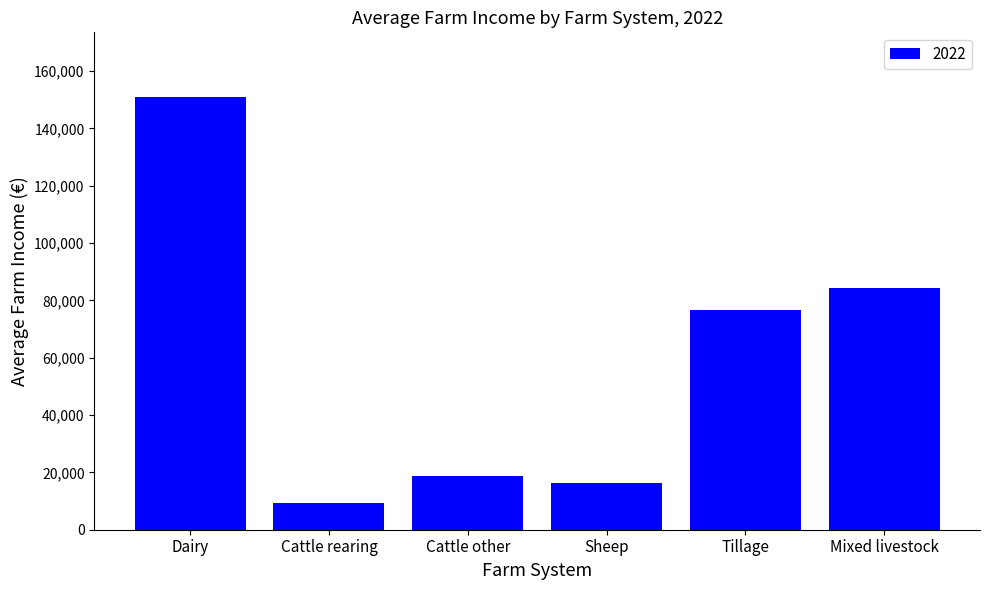

What is the label of the 5th bar from the right?

Cattle rearing